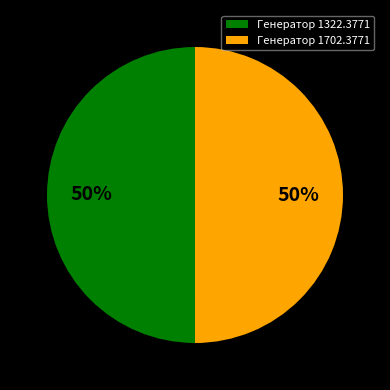

To the nearest percent, what is the average slice percentage?

50%